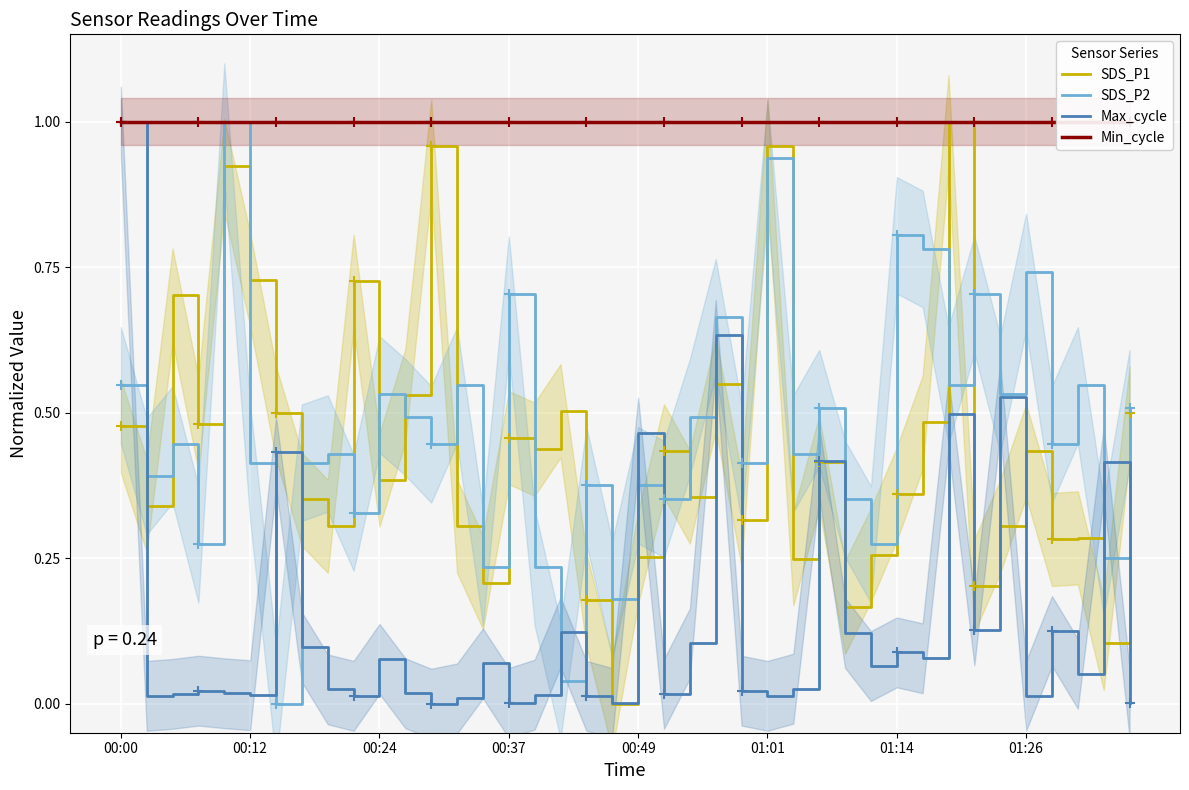

Which series has the widest spread of values?

SDS_P1